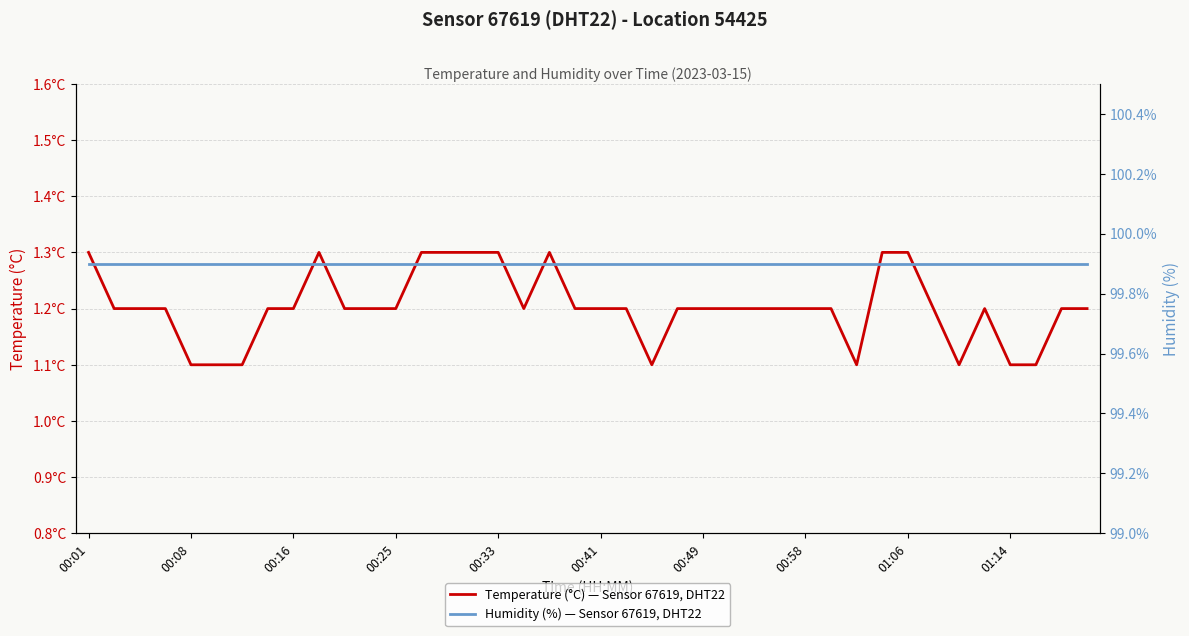

True or false: Temperature (°C) — Sensor 67619, DHT22 and Humidity (%) — Sensor 67619, DHT22 intersect in this chart.

False